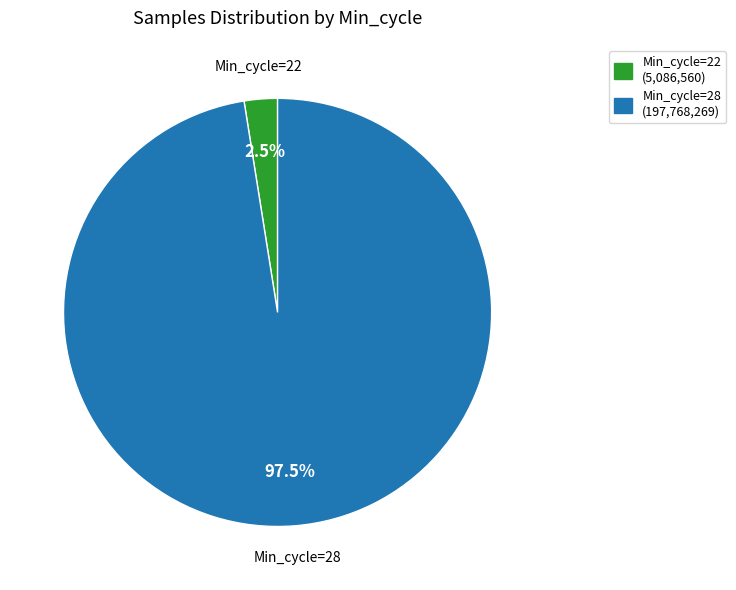

True or false: Min_cycle=28 accounts for 38% of the total.

False